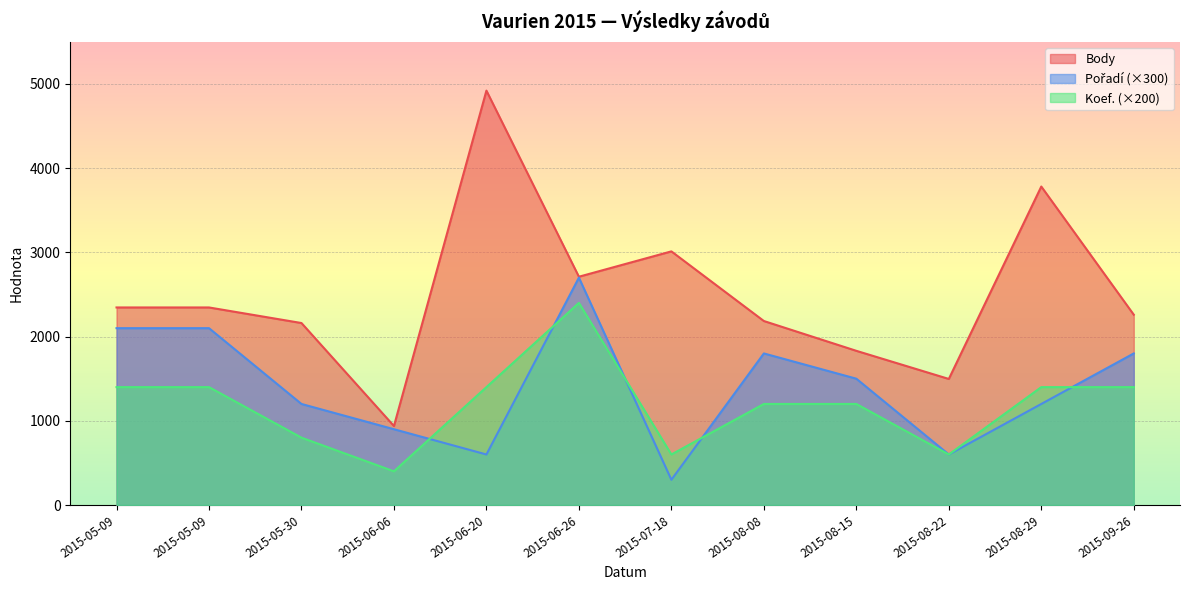

Count the number of categories in the chart.

12